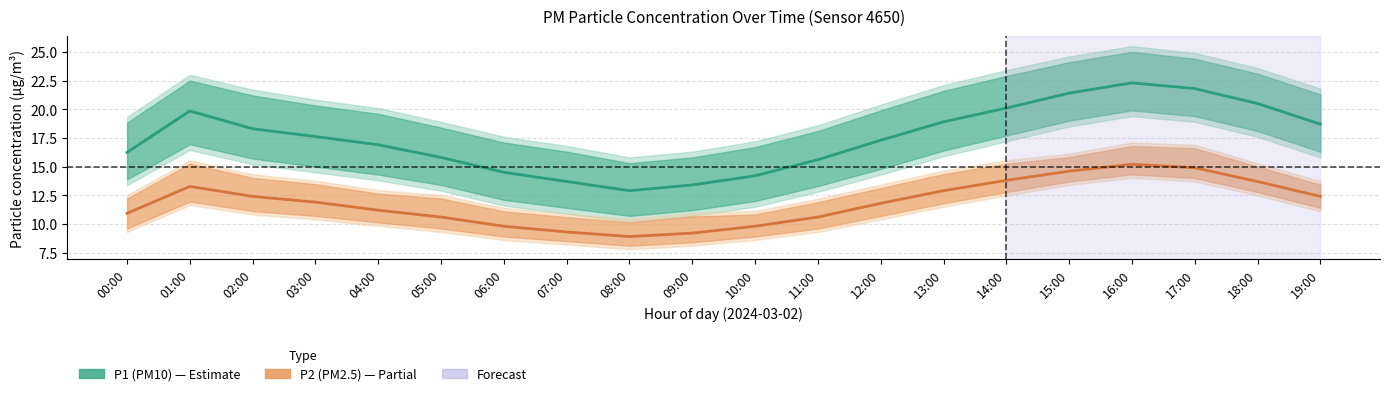

The P2 mean series shows 20.6 at 14:00. True or false?

False